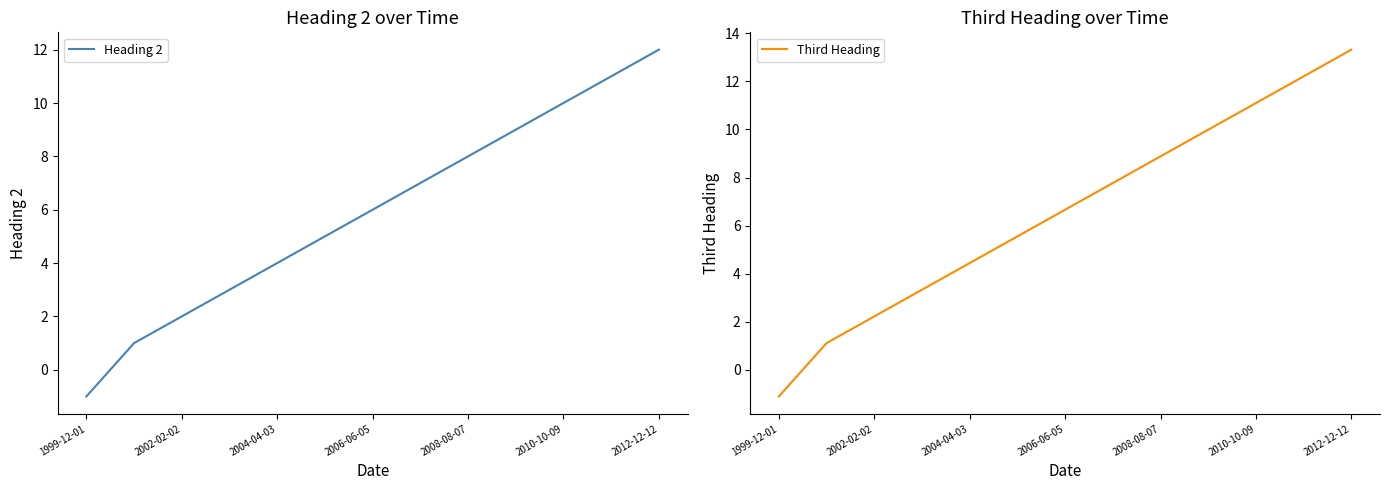

List the series in order of their overall mean, highest first.

Third Heading, Heading 2